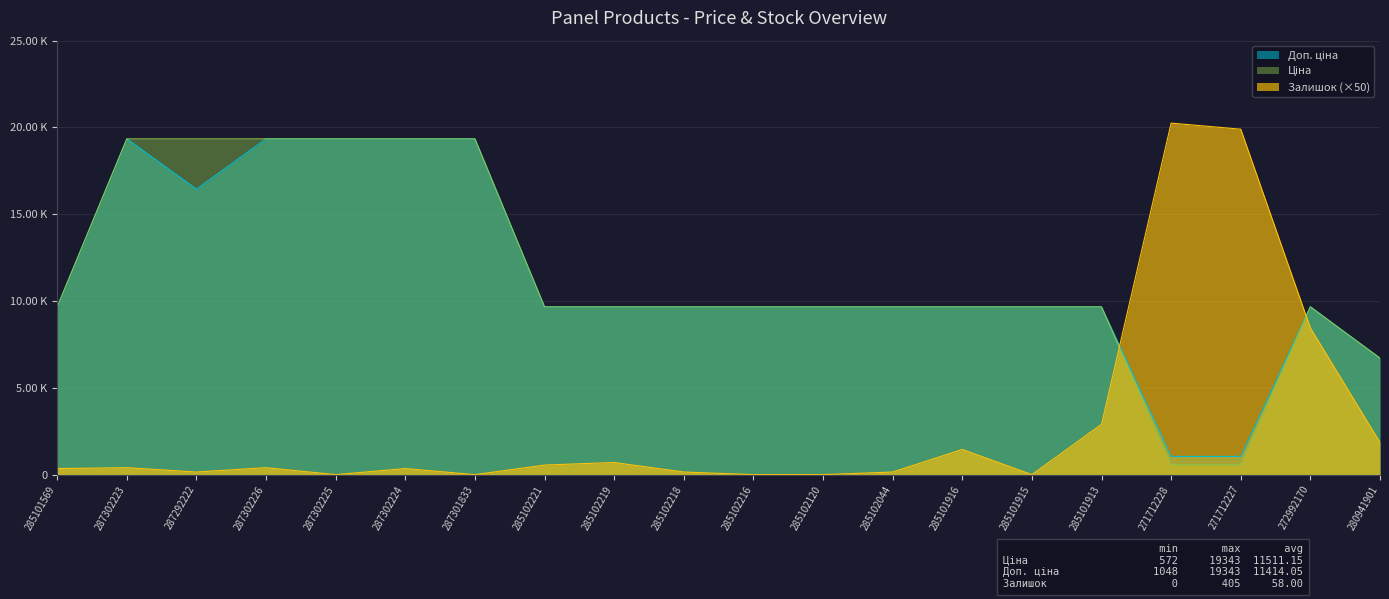

What is the highest value of the Ціна series?

19343.1